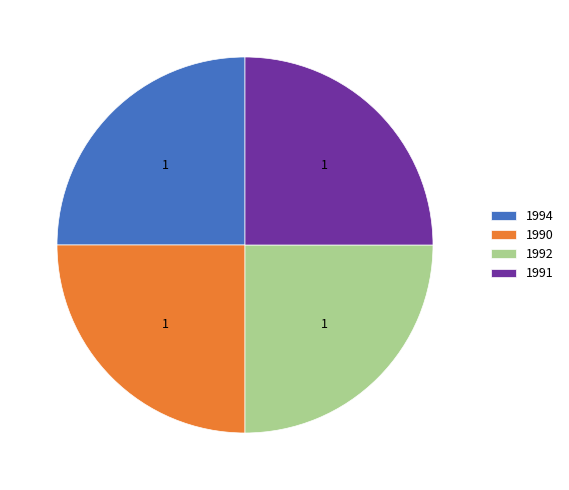

How many slices are in this pie chart?

4